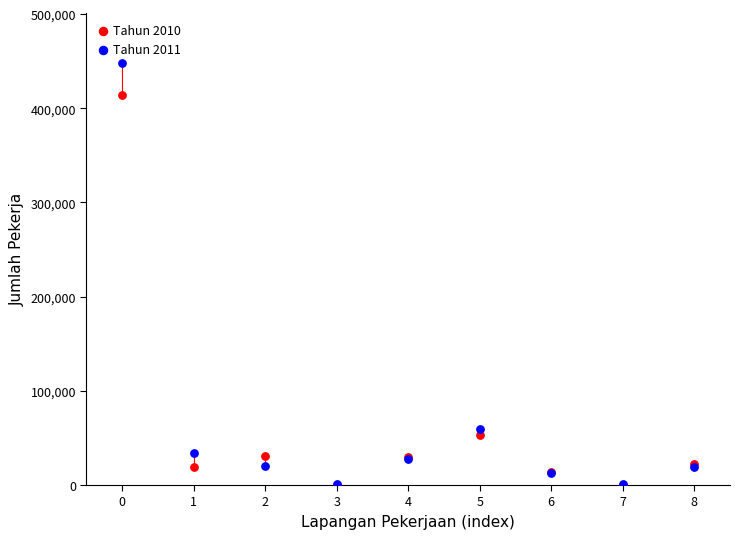

Which series has the largest Y range (max minus min)?

Tahun 2011